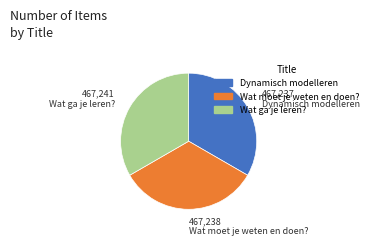

Is it true that Dynamisch modelleren is 46% of the pie?

False